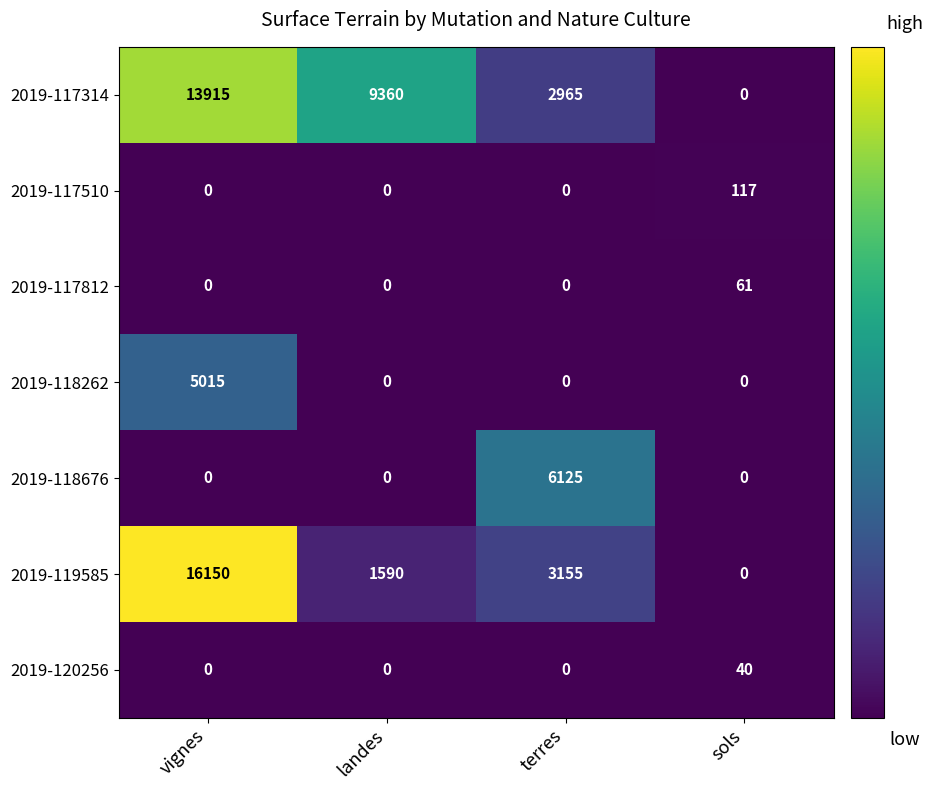

Which category has the highest value across all series?

vignes